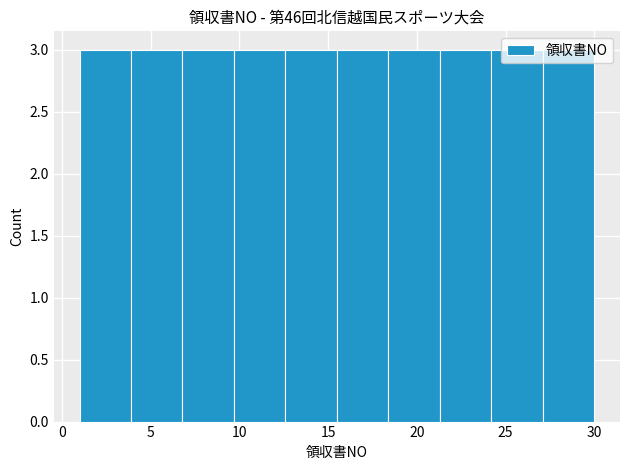

Reading left to right, list every bar in this chart as the range it spans on the x-axis followed by its height. Neither the bar edges nor the heights are printed on the chart, so give them approximately, as read against the axes.

1.0 to 3.9: 3
3.9 to 6.8: 3
6.8 to 9.7: 3
9.7 to 12.6: 3
12.6 to 15.5: 3
15.5 to 18.4: 3
18.4 to 21.3: 3
21.3 to 24.2: 3
24.2 to 27.1: 3
27.1 to 30.0: 3